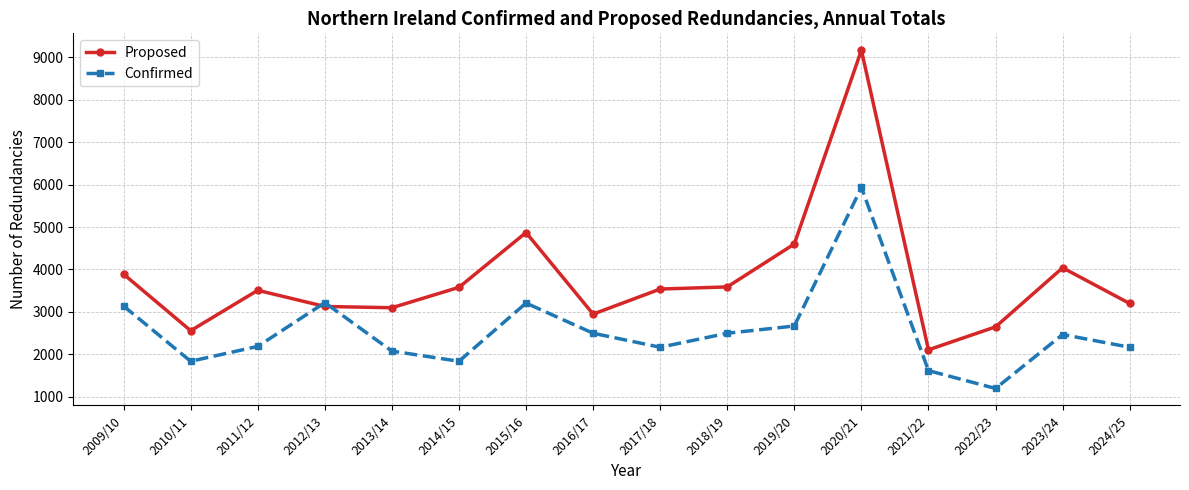

Is the value of Confirmed at 2010/11 greater than the value of Proposed at 2020/21?

No